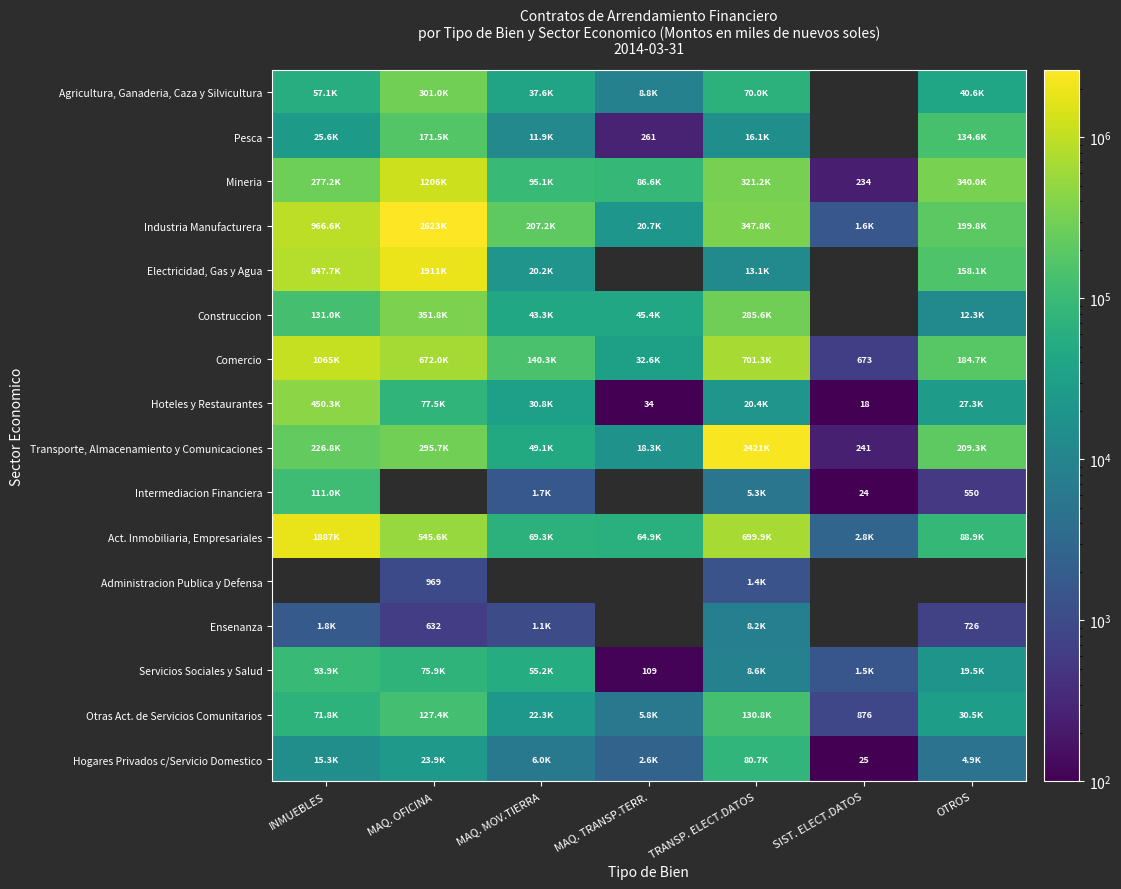

At how many categories does at least one series exceed 1148875?

3